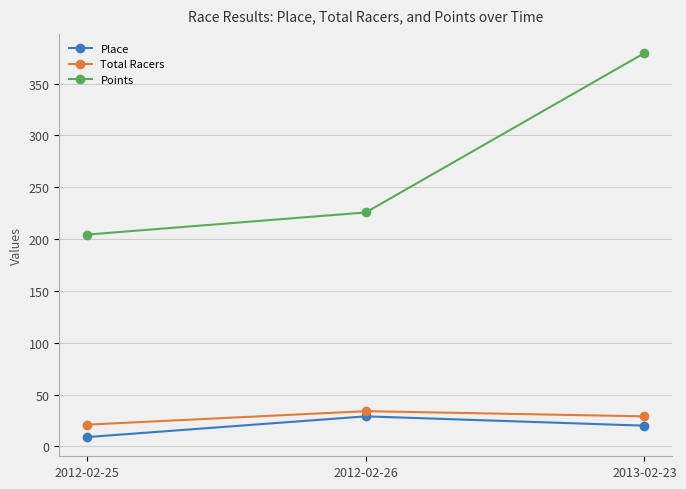

What is the difference between the Total Racers values at 2012-02-26 and 2012-02-25?

13.0